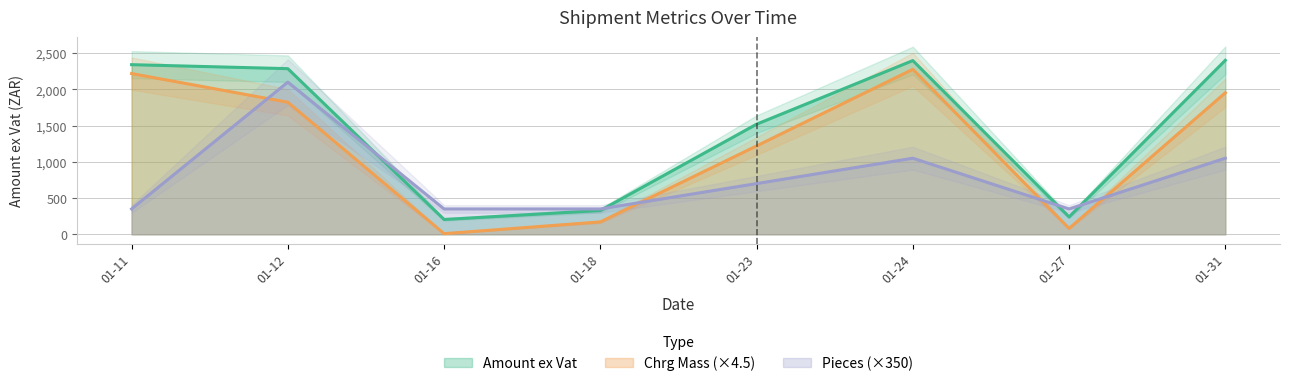

True or false: Chrg Mass has more than 0 points higher than both neighbors.

True